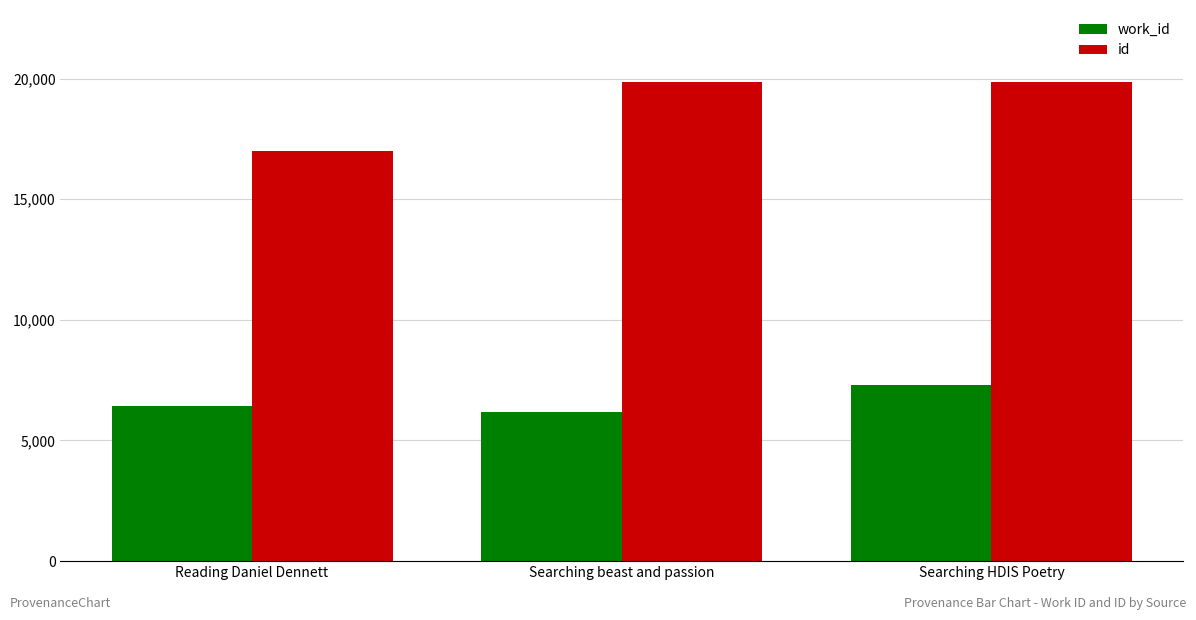

At which label is work_id closest to 6728?

Reading Daniel Dennett